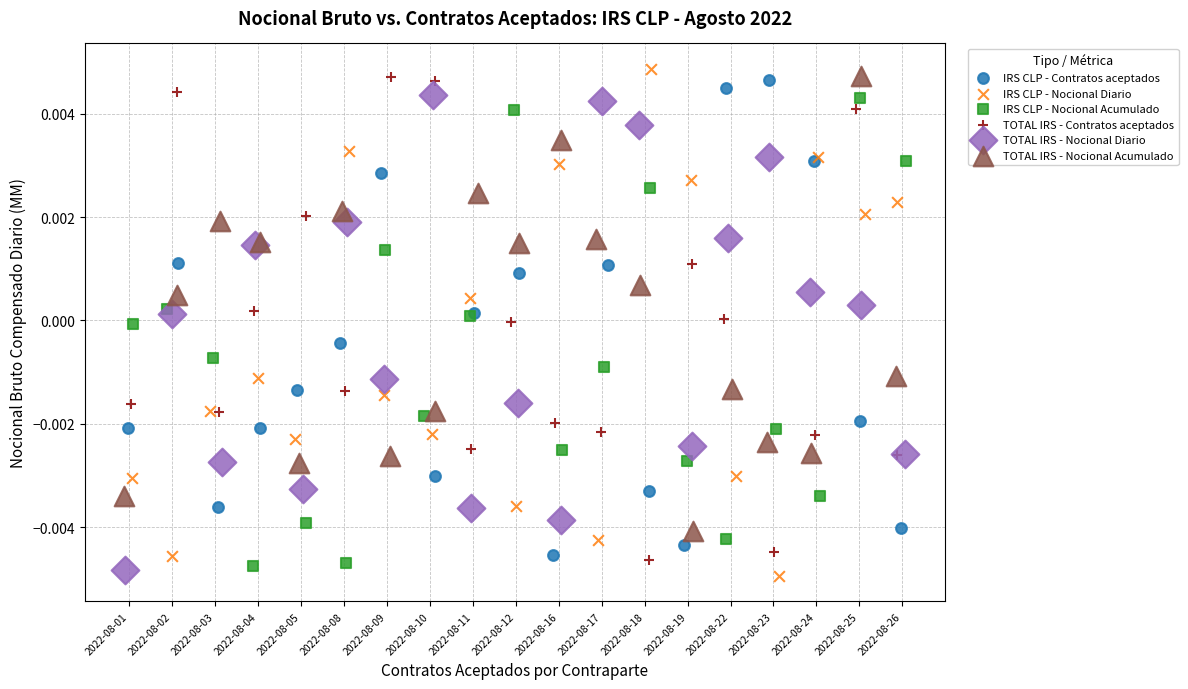

Which series reaches the maximum Y coordinate?

IRS CLP - Nocional Diario